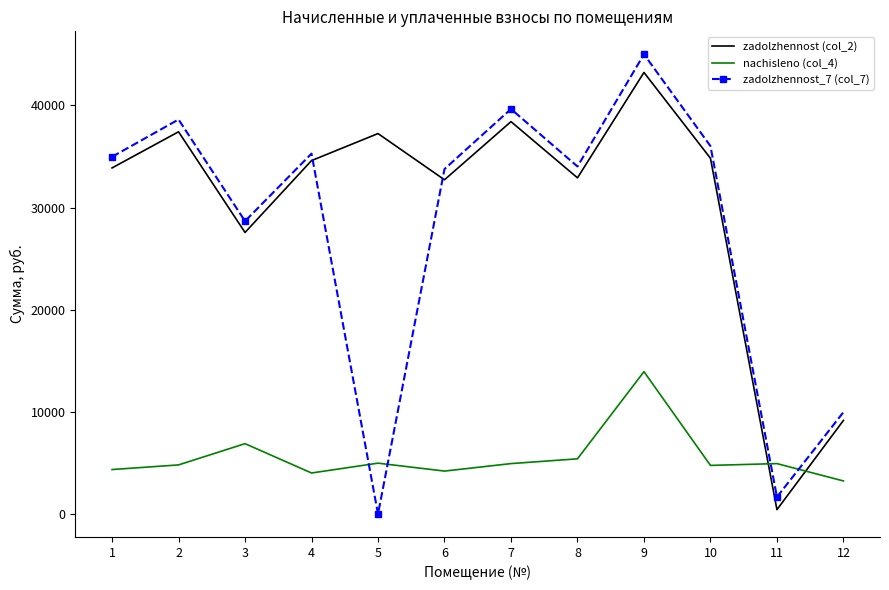

Between 1 and 7, which series saw the biggest shift?

zadolzhennost_7 (col_7)